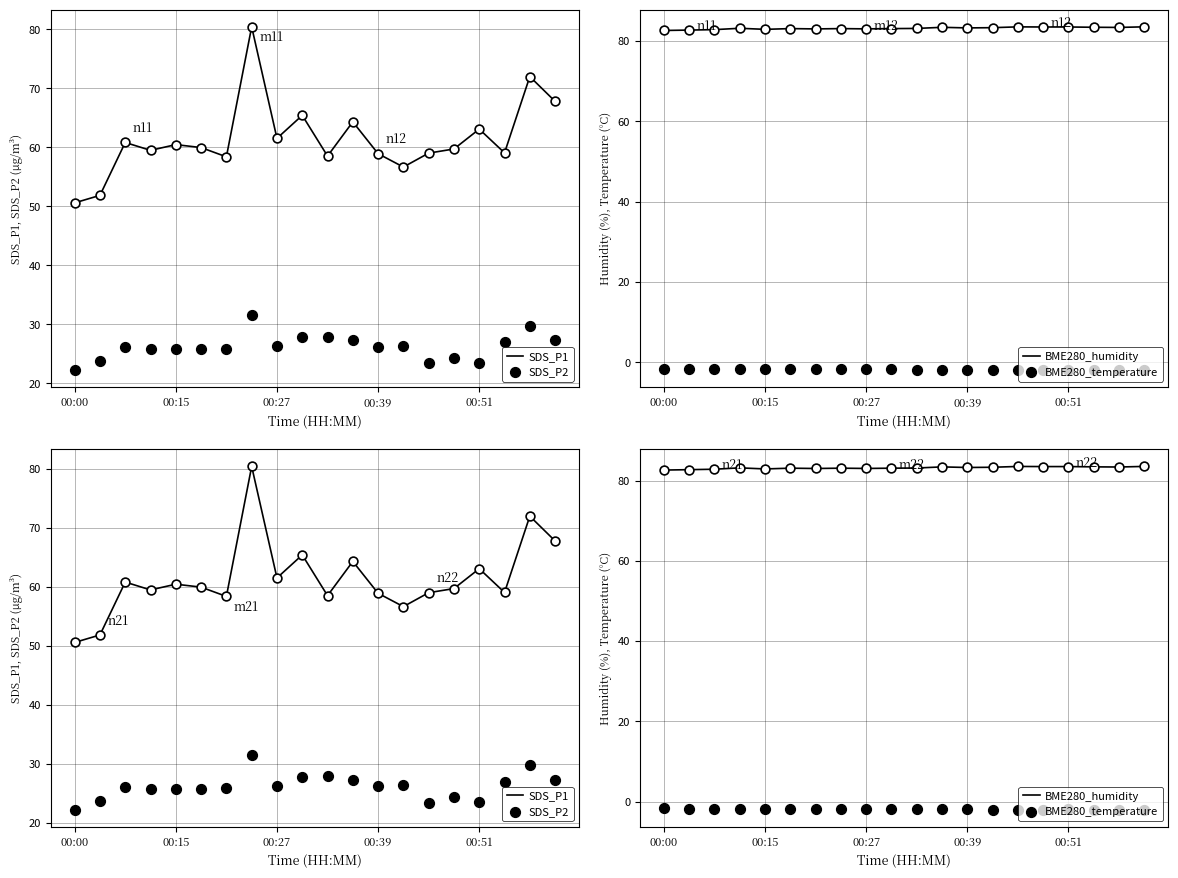

At how many categories does at least one series exceed 29?

20